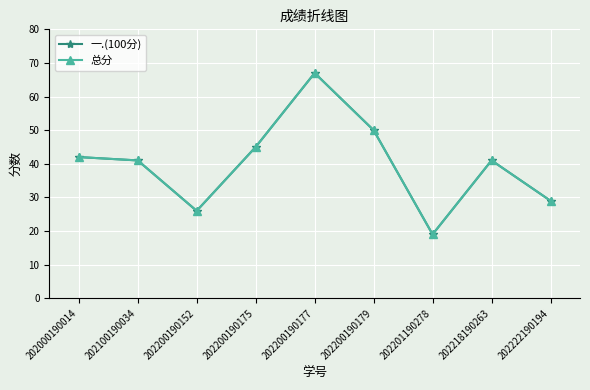

Is this an area chart (filled region under the line)?

No